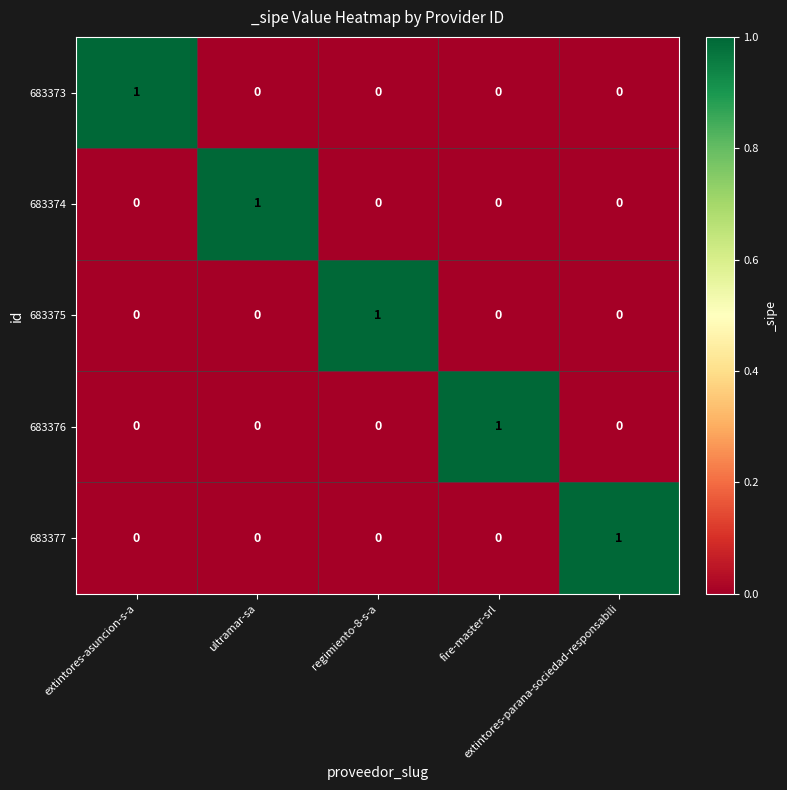

How many 683377 values are between 0 and 1?

5